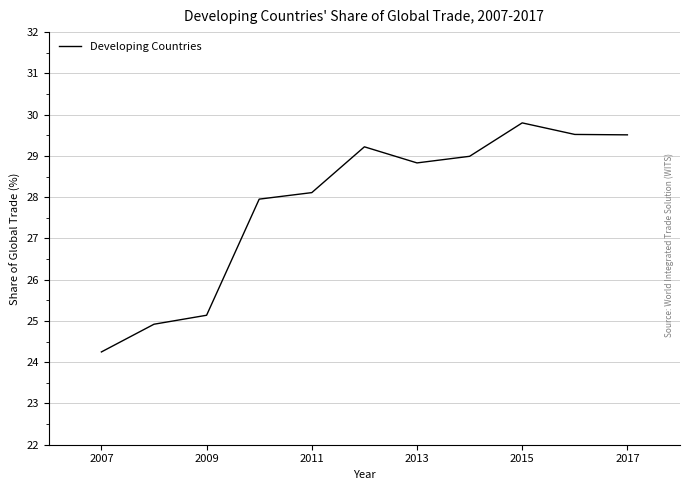

What is the smallest value displayed?

24.2